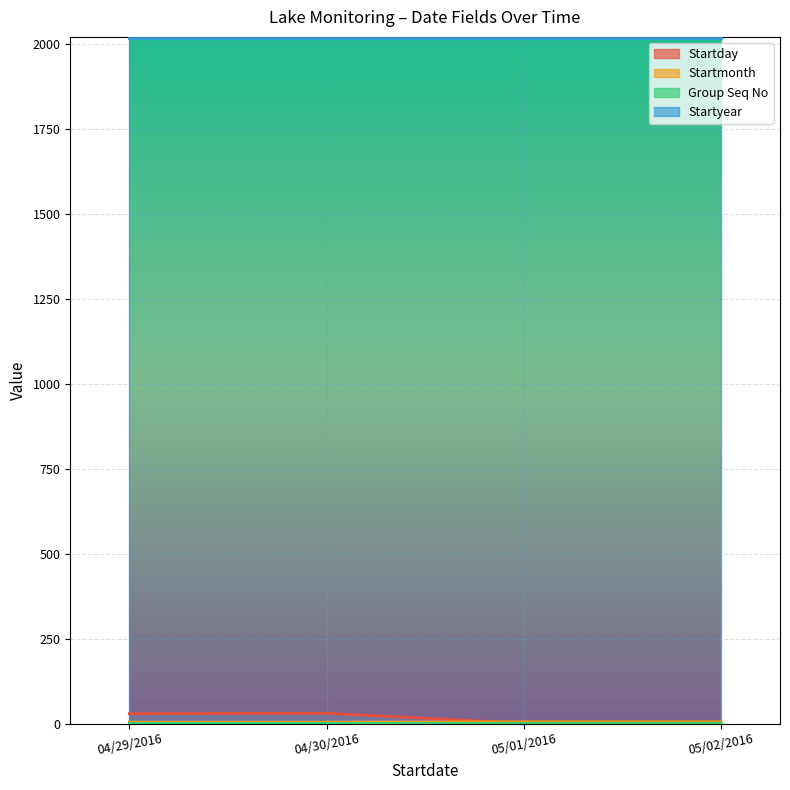

The value of Startyear at 05/02/2016 is 2016. True or false?

True